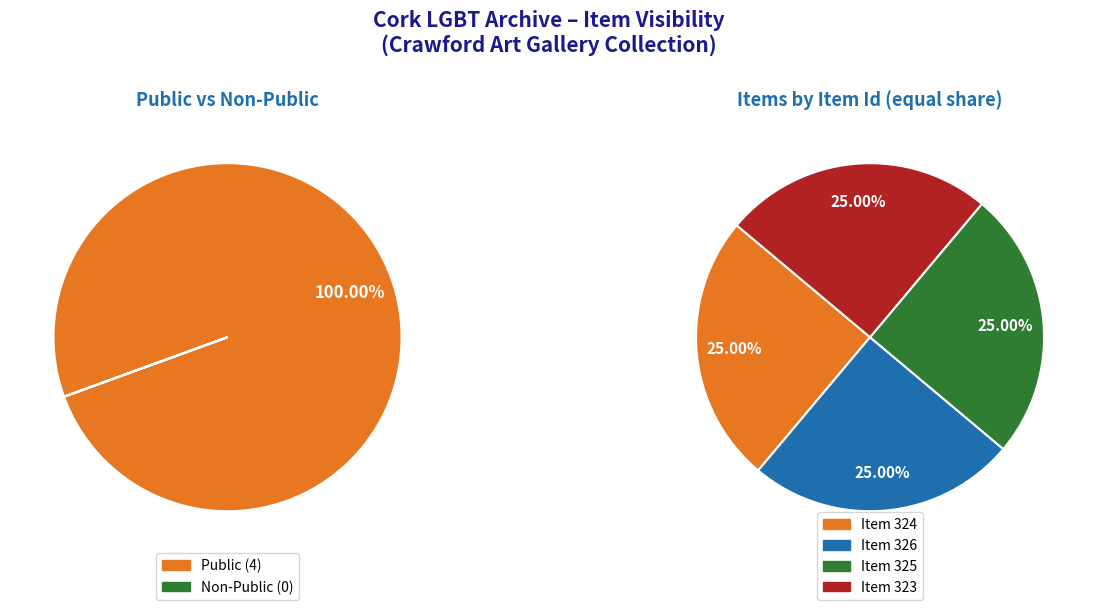

To the nearest percent, what is the average slice percentage?

25%